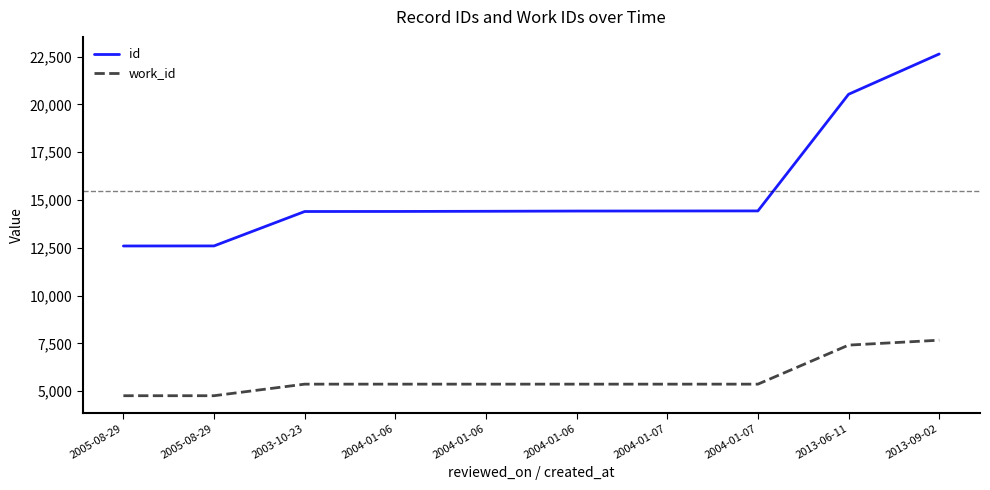

What is the highest value of the id series?

22636